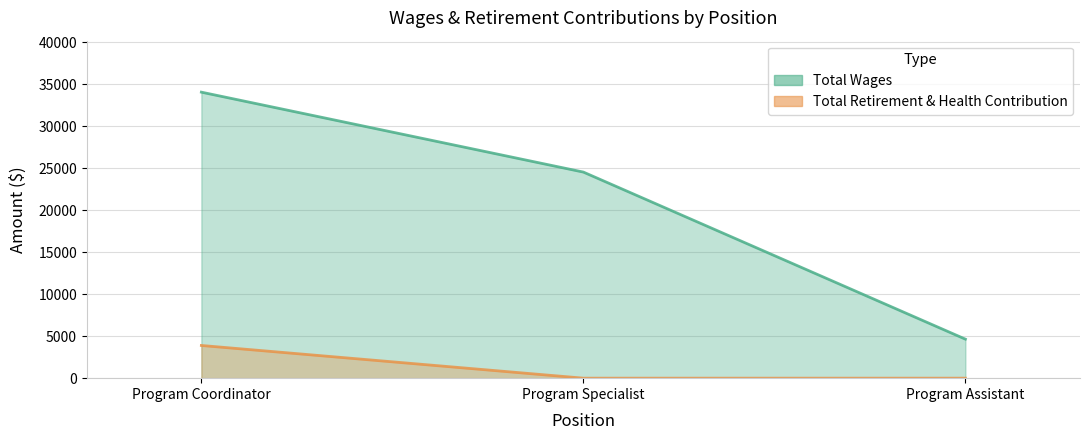

Between Program Coordinator and Program Assistant, which is larger?

Program Coordinator